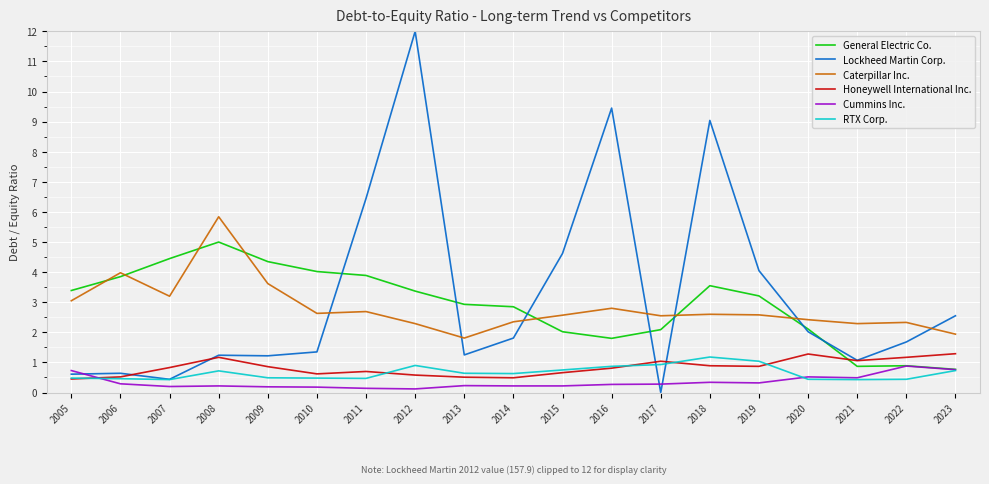

Rank the series by their maximum value, from lowest to highest.

Cummins Inc., RTX Corp., Honeywell International Inc., General Electric Co., Caterpillar Inc., Lockheed Martin Corp.